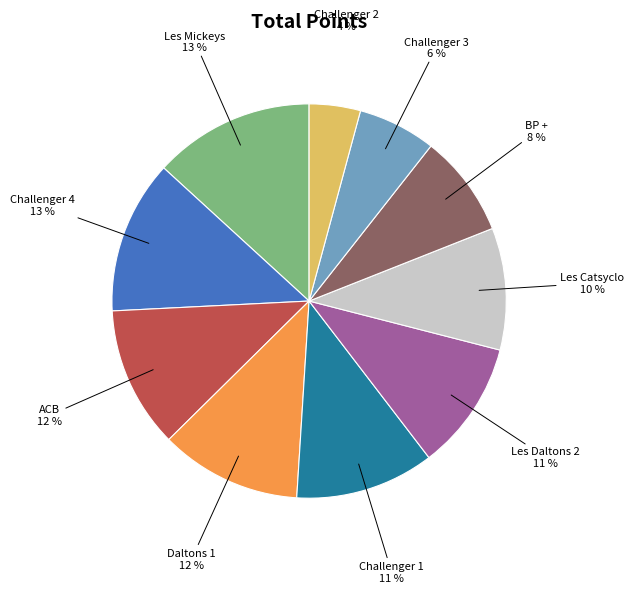

What is the smallest slice in the pie chart?

Challenger 2